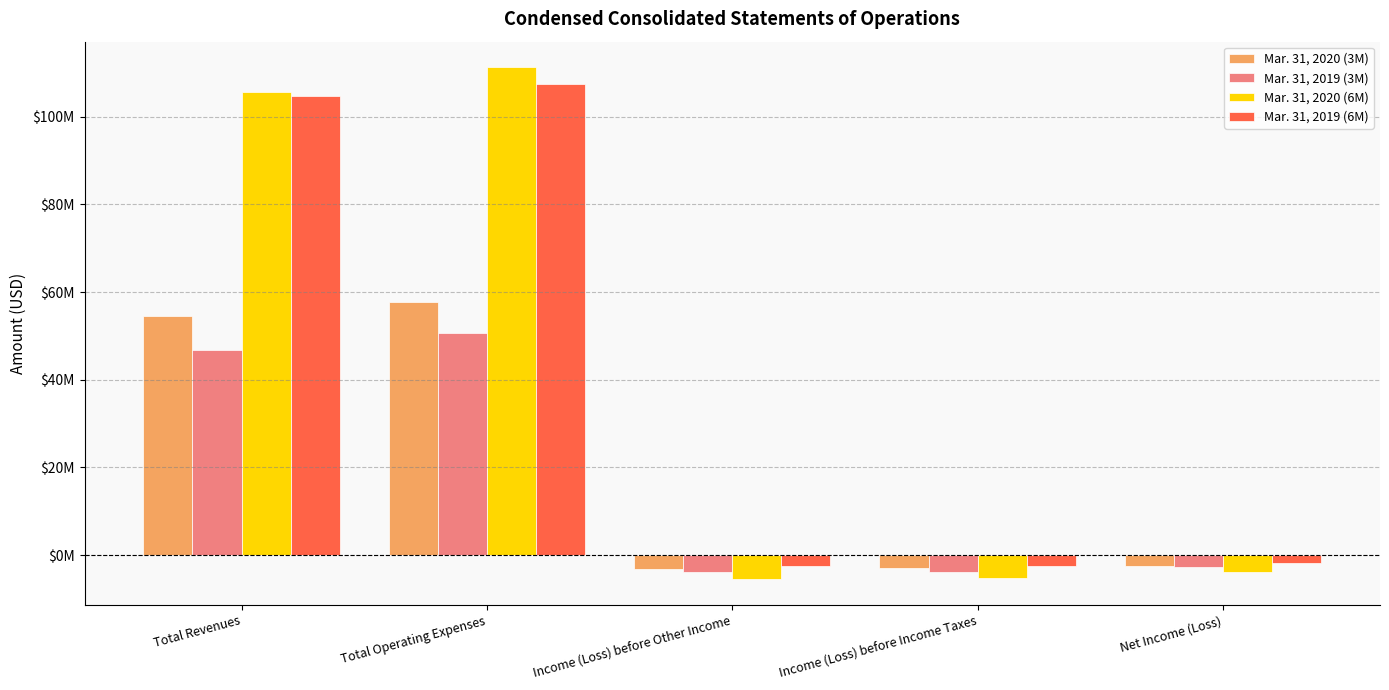

Which series changed the most between Total Revenues and Income (Loss) before Income Taxes?

Mar. 31, 2020 (6M)